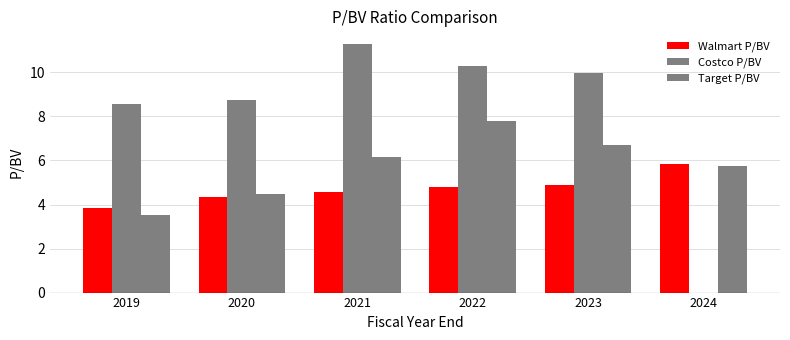

What is the total value across all series at 2020?

17.6